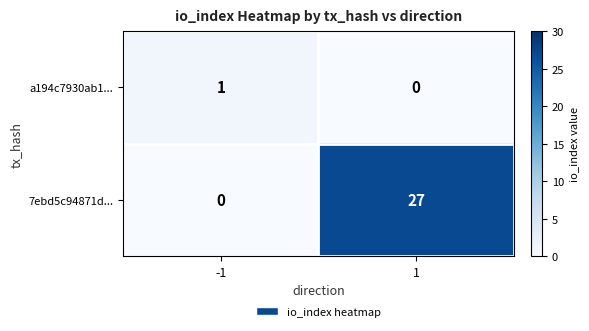

How many data points in 7ebd5c94871d... are less than 27?

1